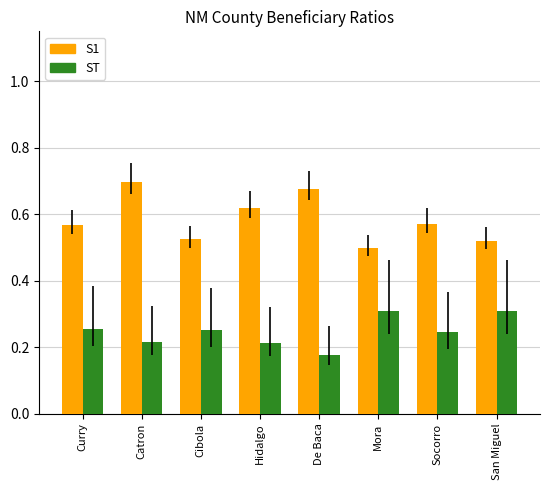

What is the sum of the ST values at De Baca and Hidalgo?

0.4